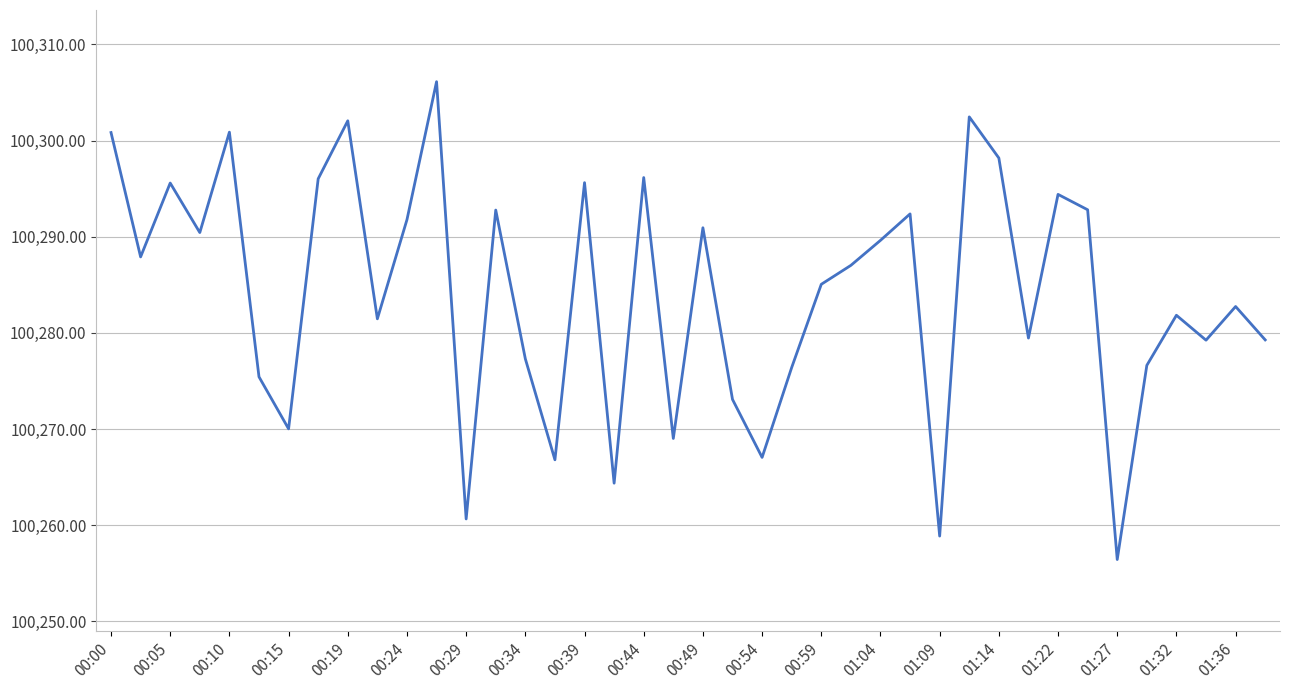

What is the difference between the maximum and minimum values?

49.7